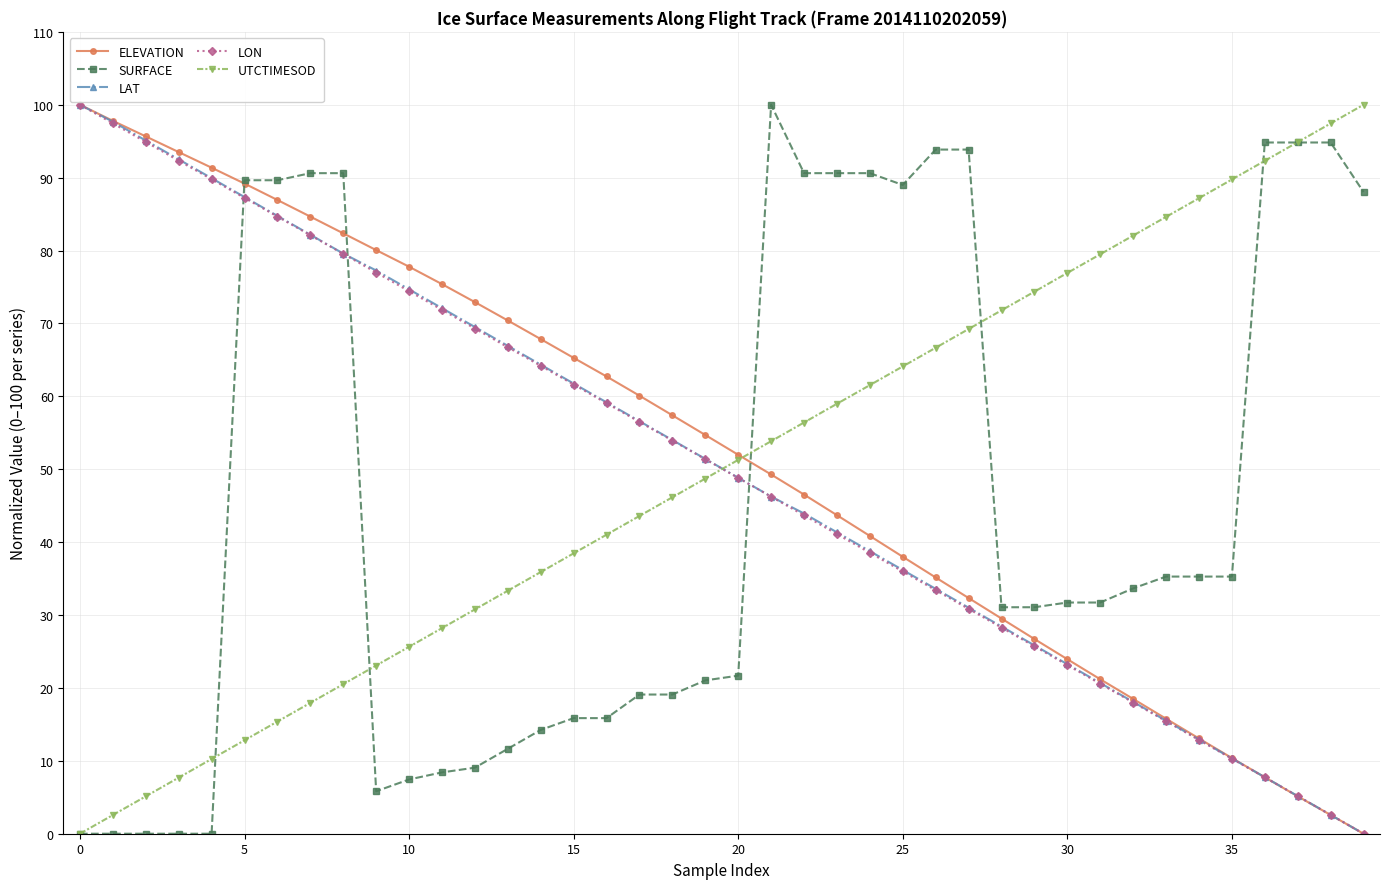

True or false: SURFACE has more than 0 points higher than both neighbors.

True